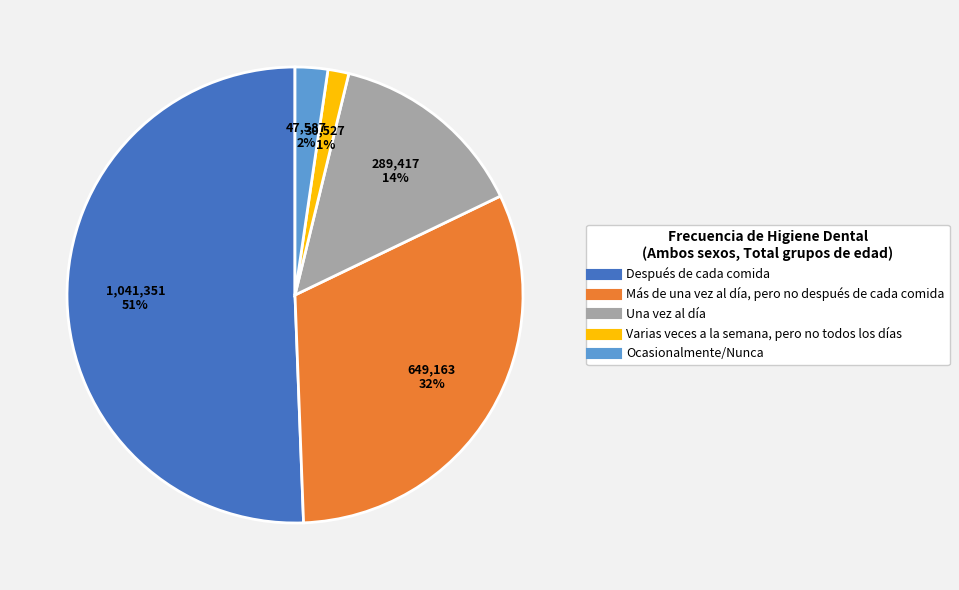

Is it true that Varias veces a la semana, pero no todos los días is 11% of the pie?

False